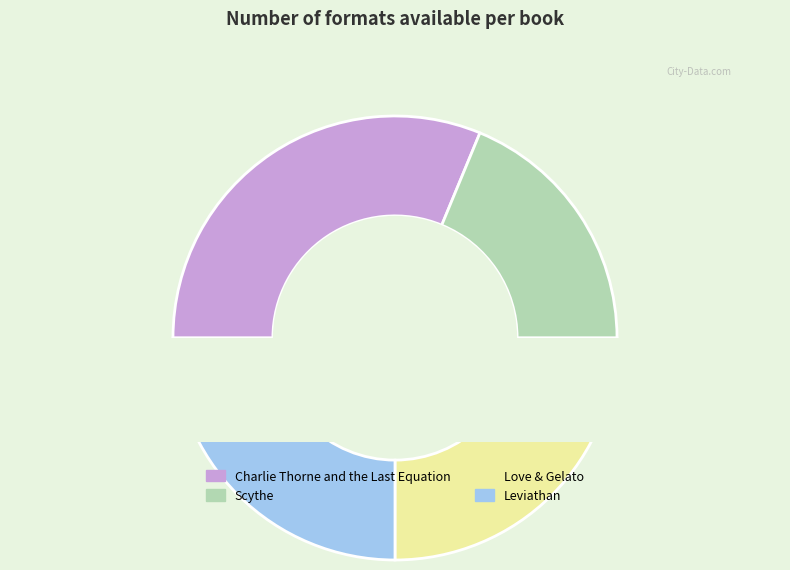

To the nearest percent, what portion does Scythe represent?

19%